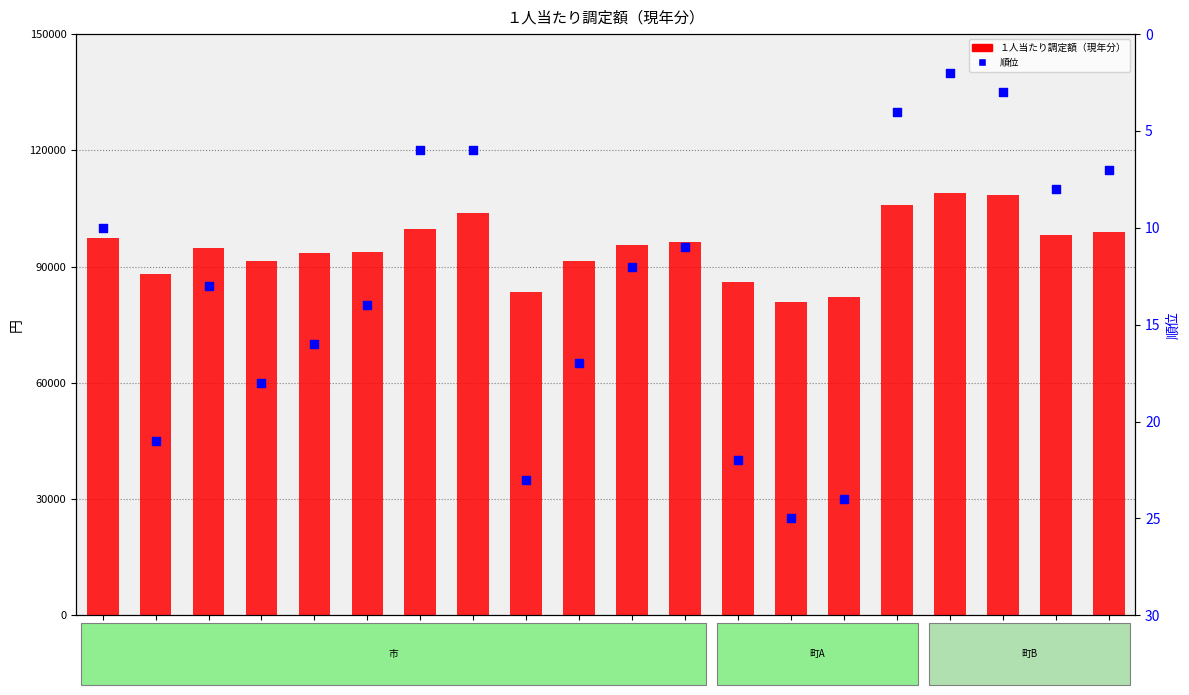

Is the value of １人当たり調定額 at 壬生町 greater than the value of 順位 at 上三川町?

Yes